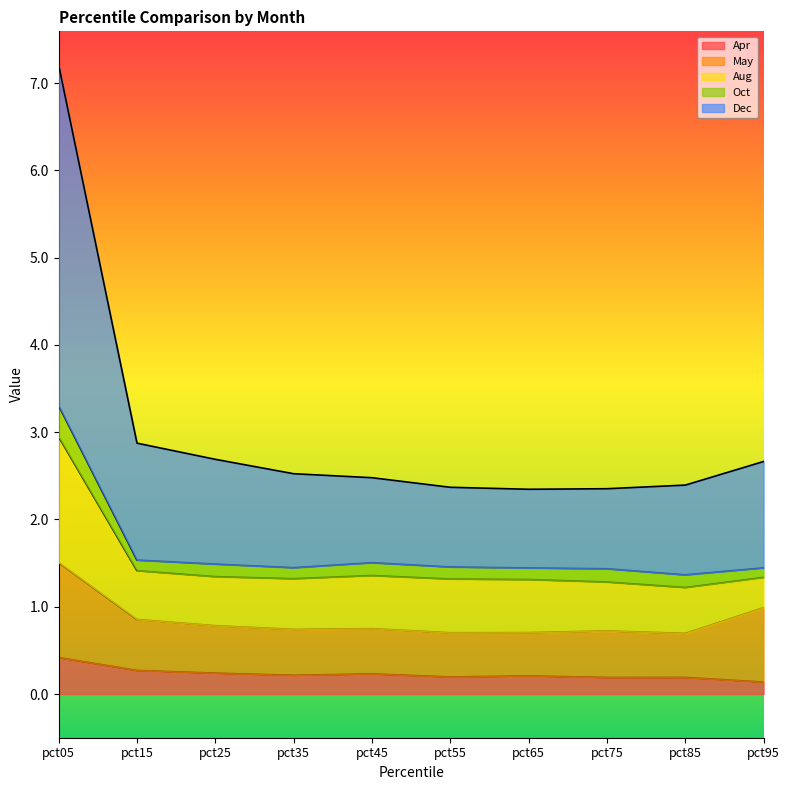

The Aug series shows 0.6 at pct25. True or false?

True